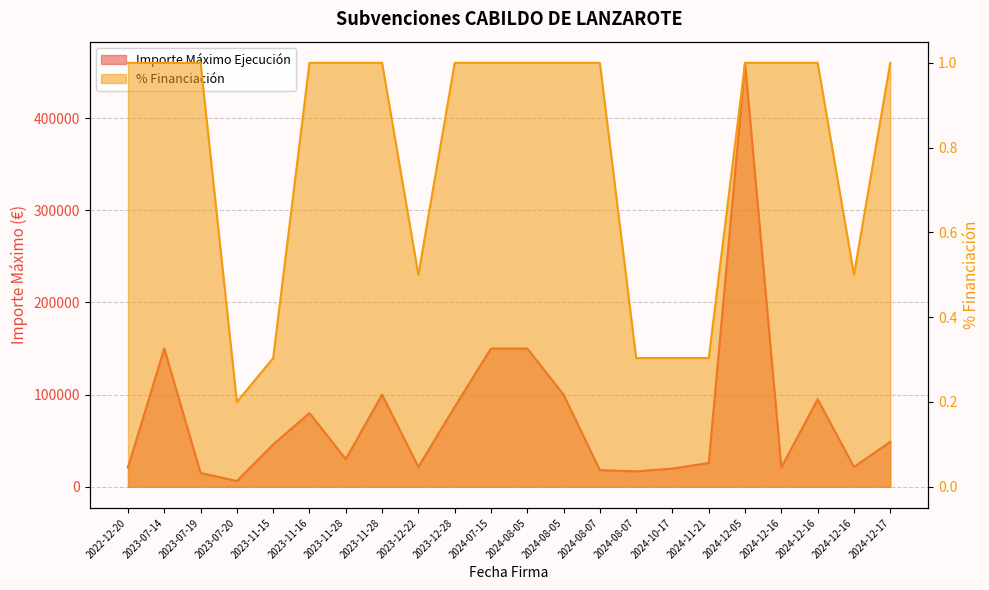

Where is the first local minimum for % Financiación?

2023-07-20